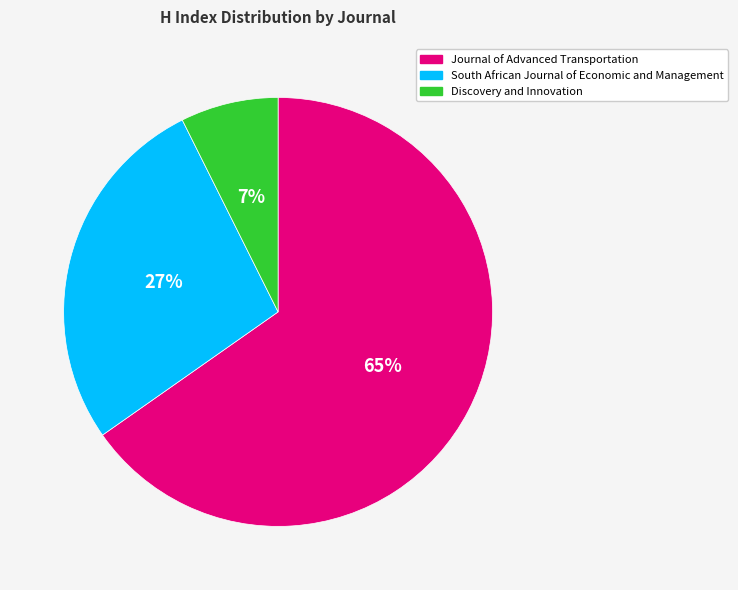

To the nearest percent, what is the difference between the Journal of Advanced Transportation and South African Journal of Economic and Management slice percentages?

38%